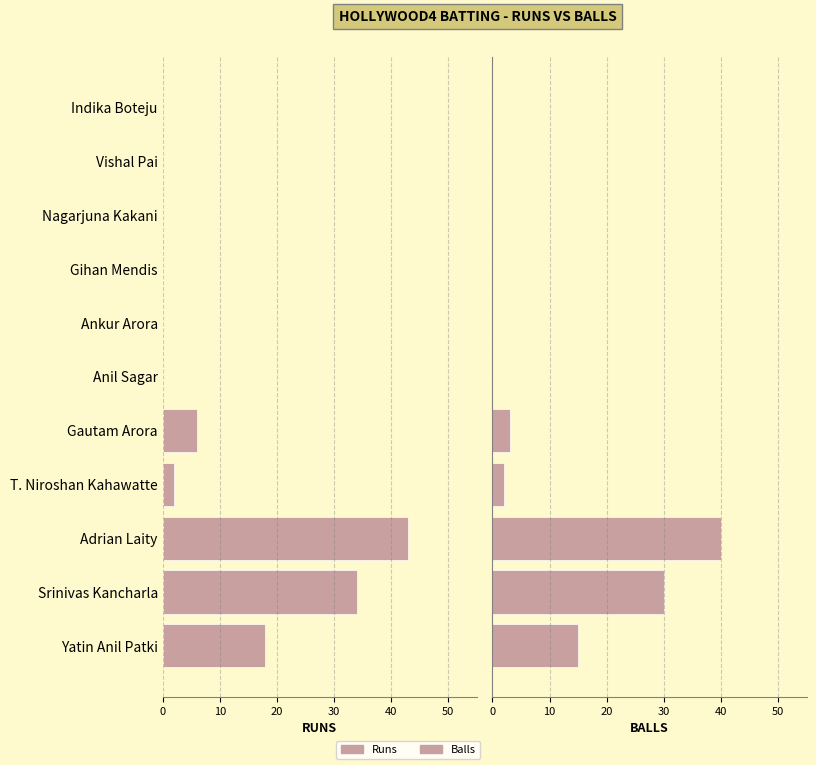

The Runs series shows 0 at Anil Sagar. True or false?

True